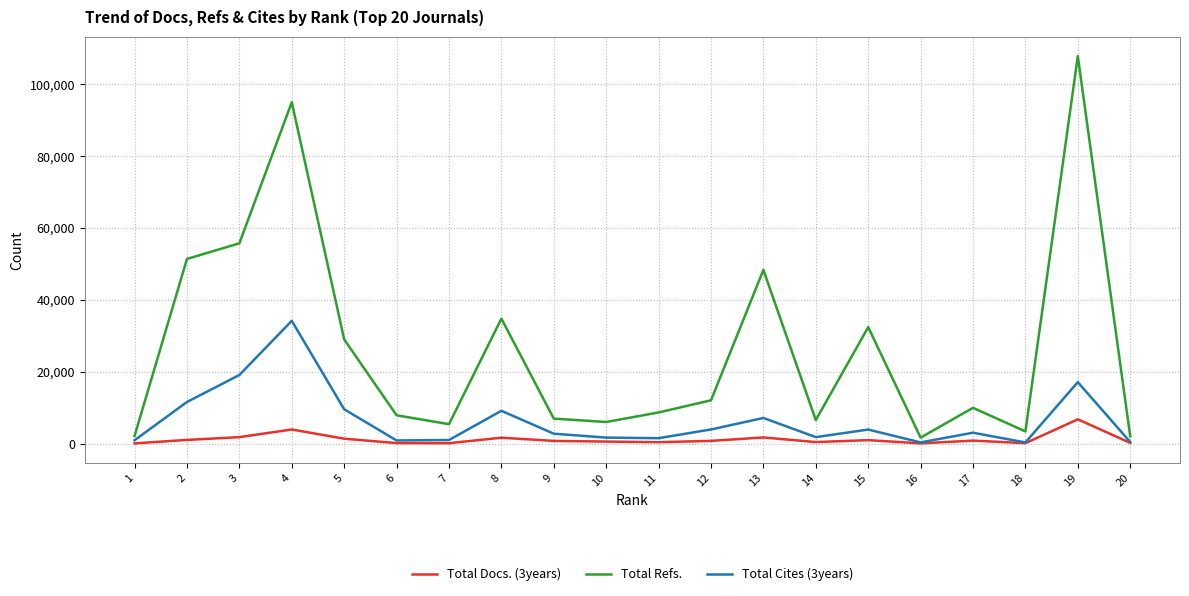

Is the value of Total Refs. at 9 greater than the value of Total Docs. (3years) at 20?

Yes